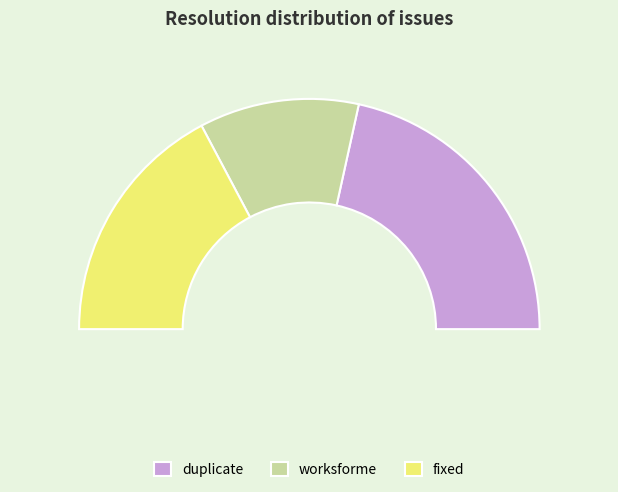

What percentage is the worksforme slice, to the nearest percent?

22%